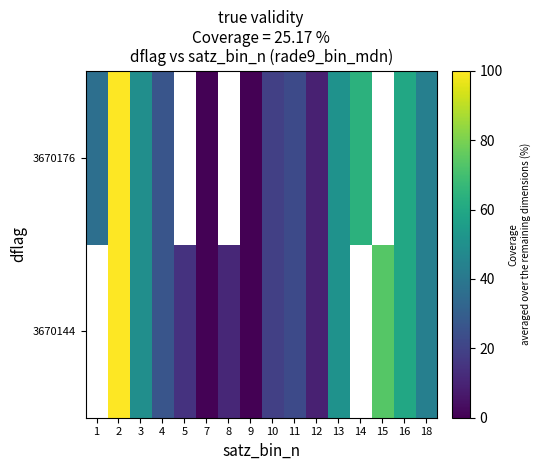

The value of 3670176 at 16 is 60.2. True or false?

True